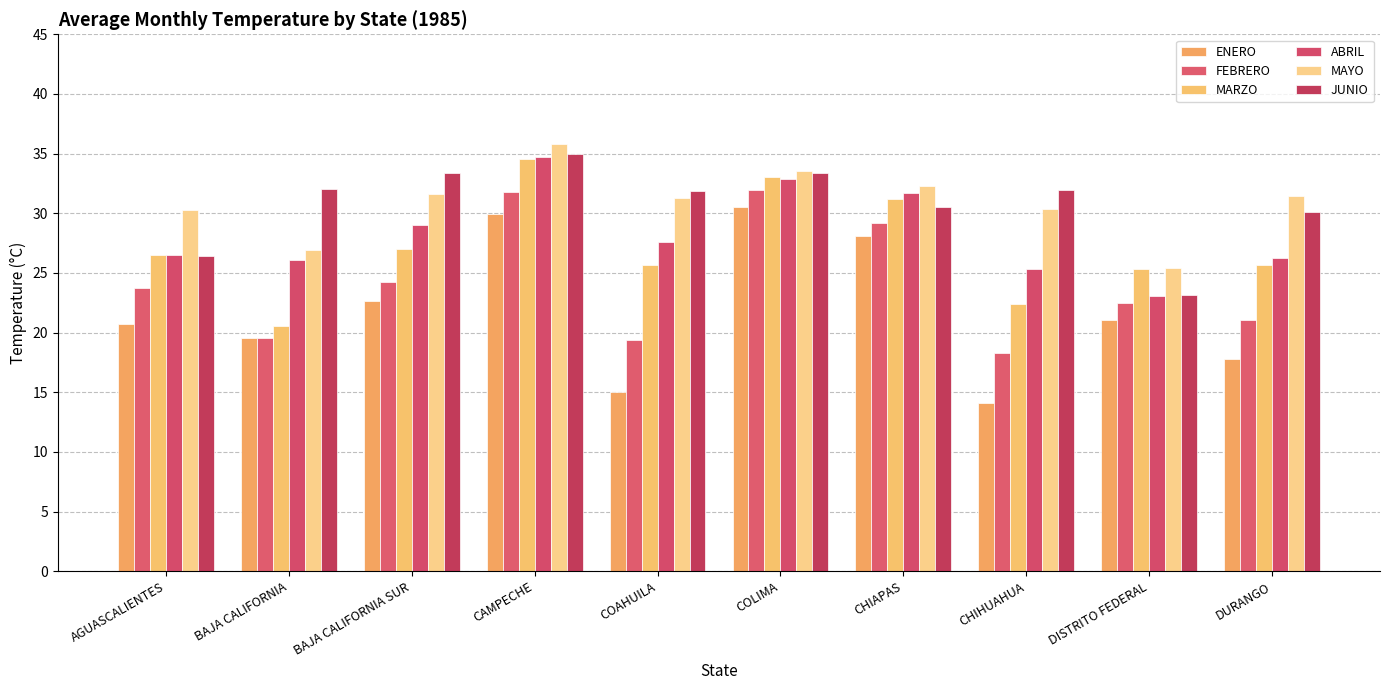

What is the sum of all ABRIL values?

283.2